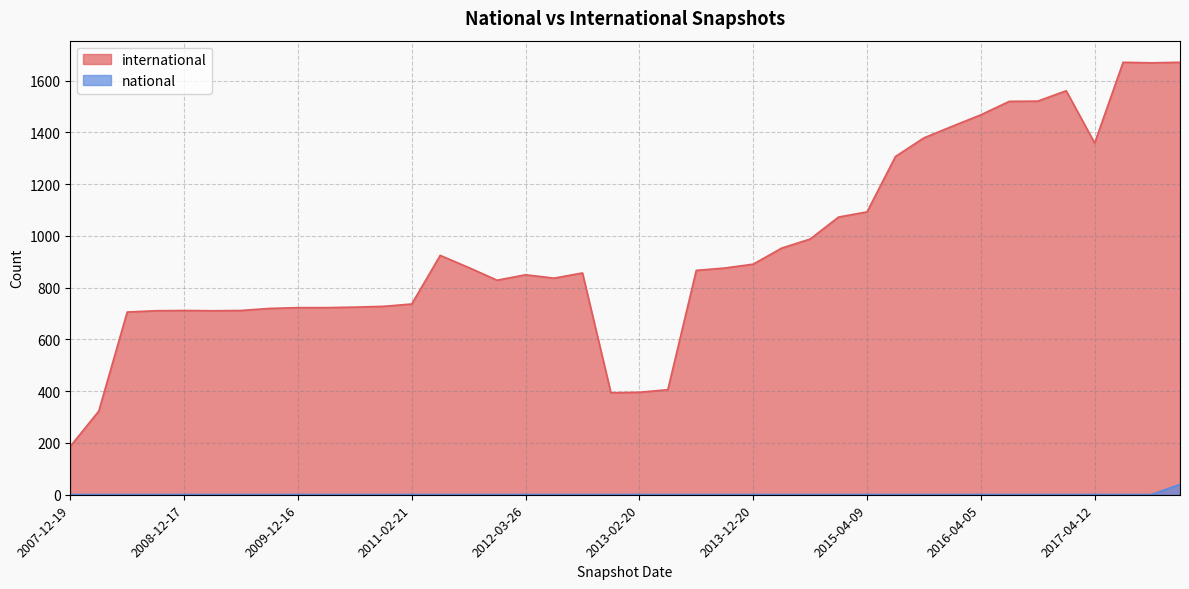

Reading left to right, list all the values displayed in this chart.

international: 187	323	706	711	712	711	712	720	723	723	725	728	737	925	878	829	850	837	857	394	396	406	867	876	891	953	988	1073	1093	1307	1379	1424	1468	1520	1521	1561	1359	1671	1669	1671
national: 1	1	1	1	1	1	1	1	1	1	1	1	1	1	1	1	1	1	1	1	1	1	1	1	1	1	1	1	1	1	1	1	1	1	1	1	1	1	1	40